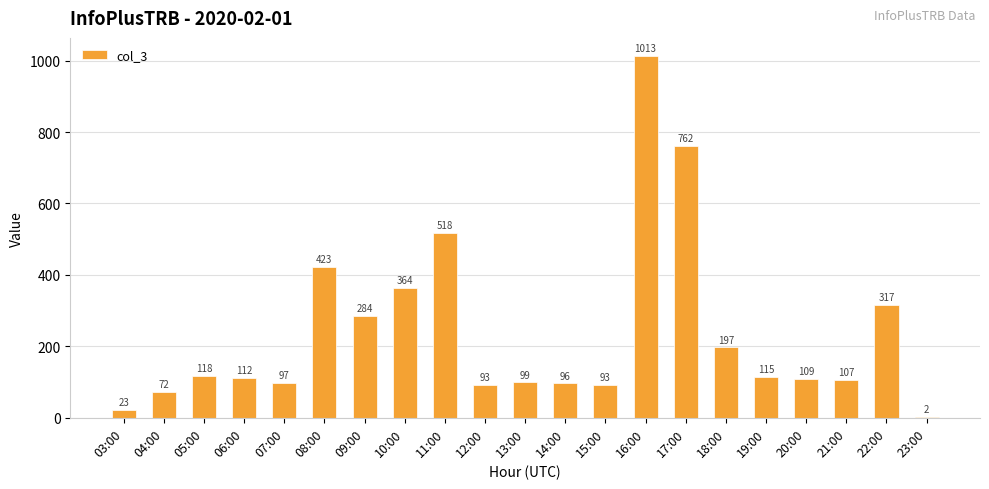

Are the bars grouped side by side (vs. stacked)?

No